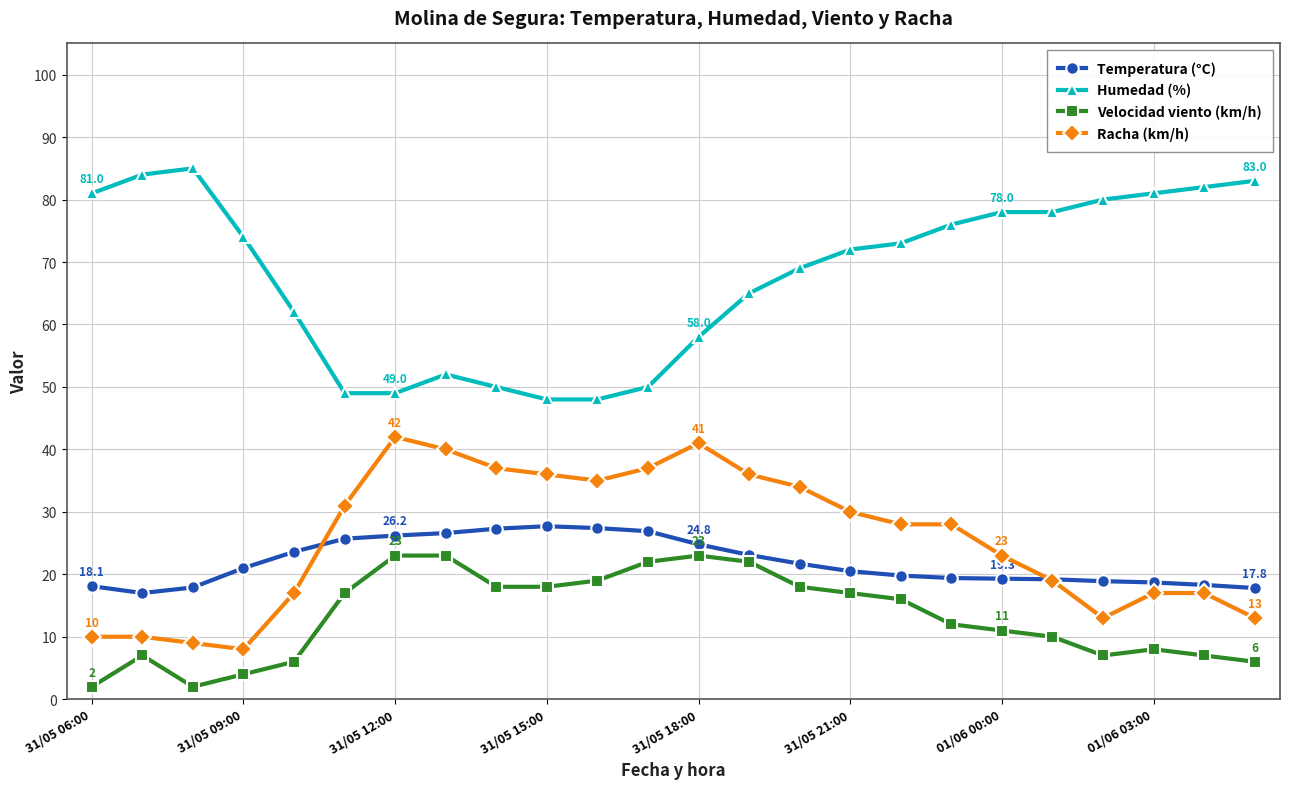

True or false: Velocidad viento (km/h) has more than 2 interior local peaks.

True